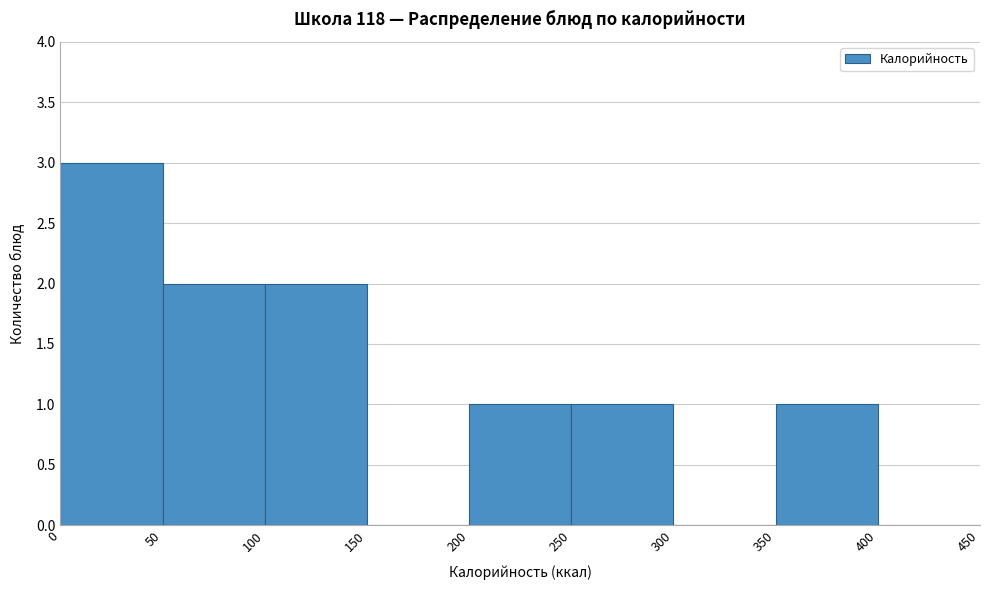

Reading left to right, transcribe this chart: for each bar, give the range it covers on the x-axis and its height. The values are not printed on the chart, so give them approximately, as read against the axis.

0 to 50: 3
50 to 100: 2
100 to 150: 2
150 to 200: 0
200 to 250: 1
250 to 300: 1
300 to 350: 0
350 to 400: 1
400 to 450: 0